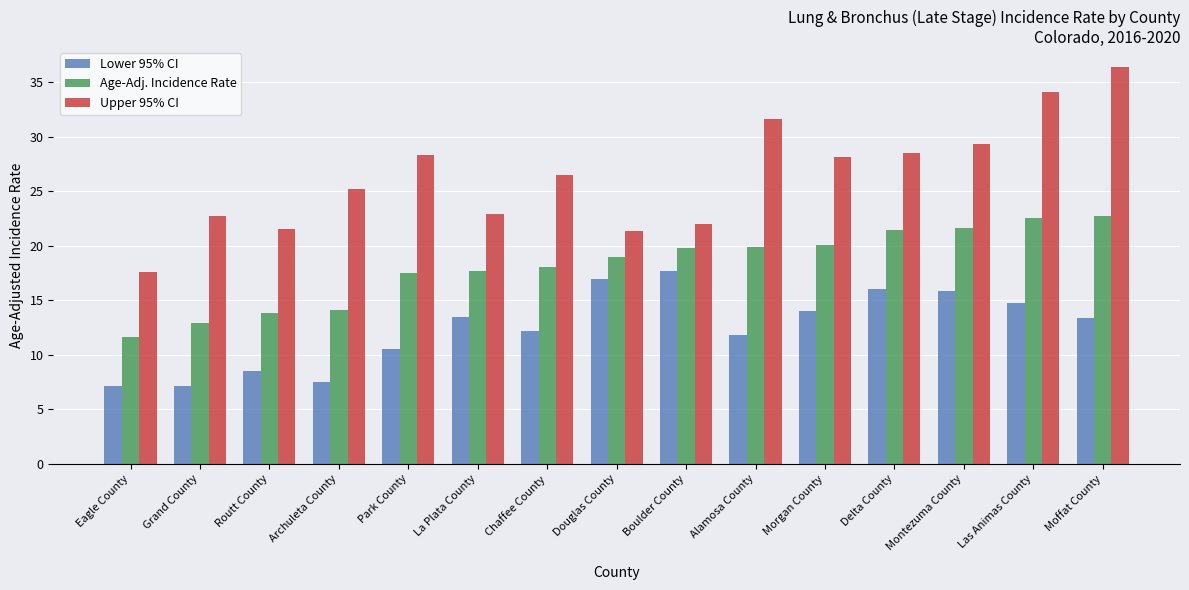

What is the sum of the Lower 95% CI values at Chaffee County and La Plata County?

25.7